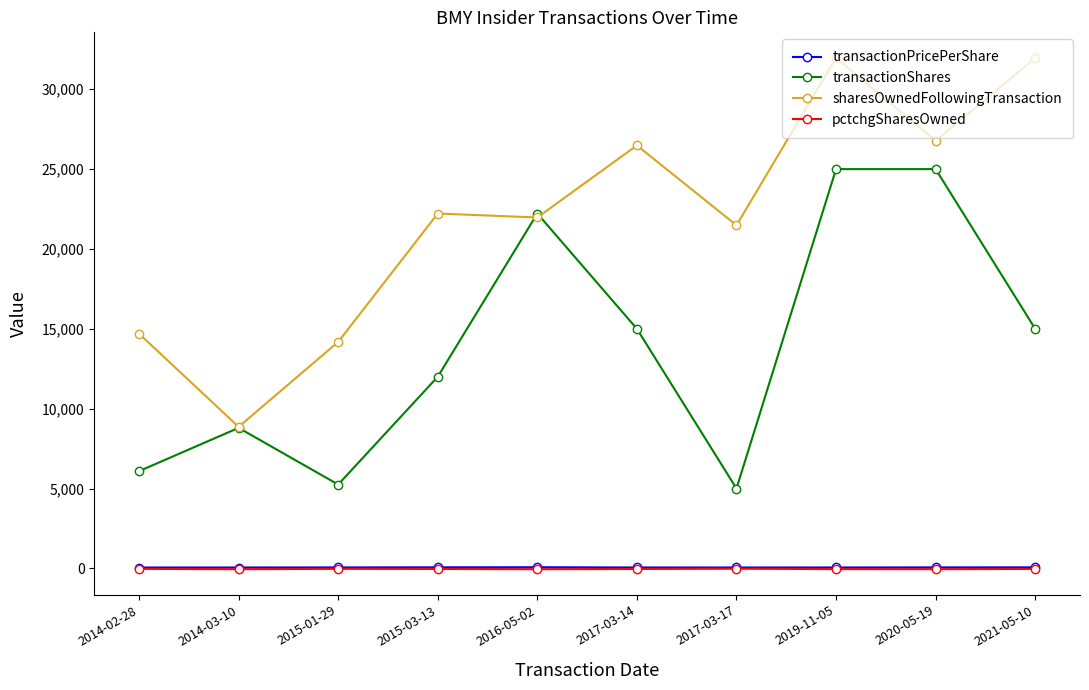

Is it true that transactionShares equals 15000.0 at 2021-05-10?

True